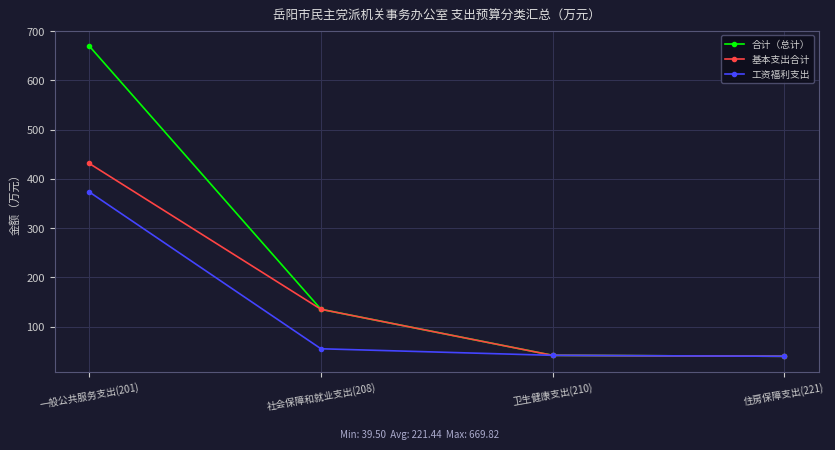

Read the 合计（总计） value at 一般公共服务支出(201).

669.8